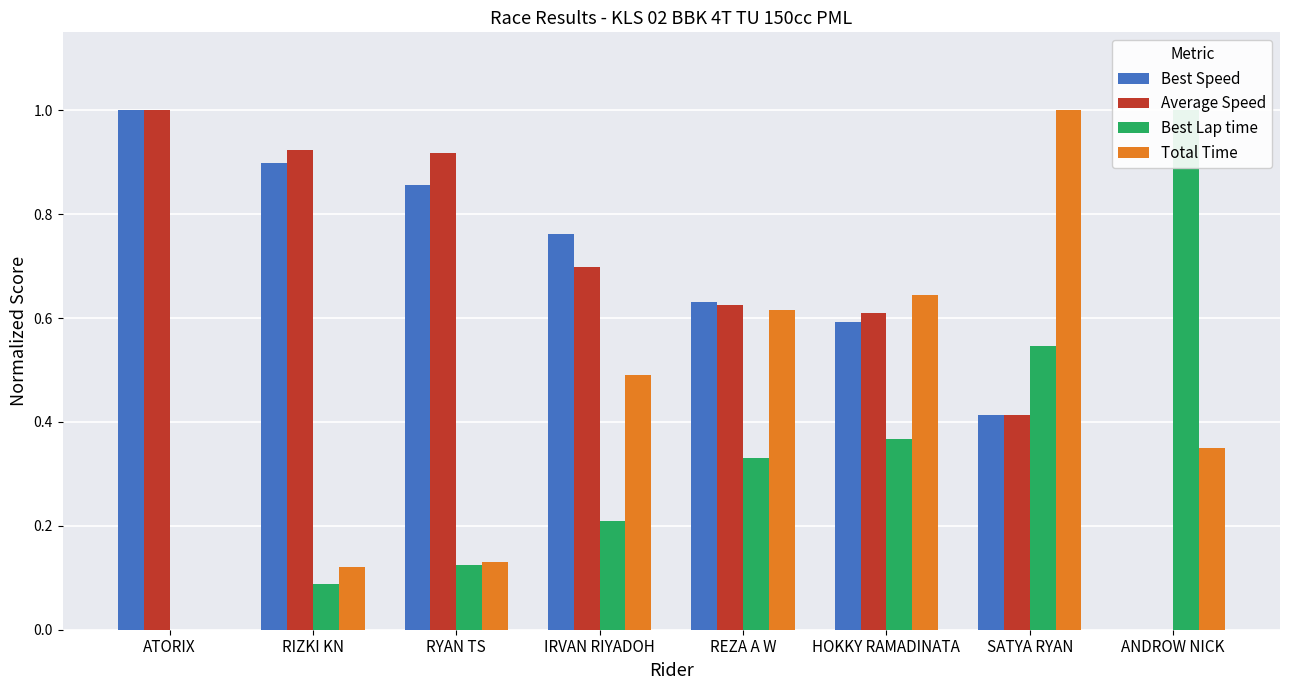

What position from the left is ATORIX?

1